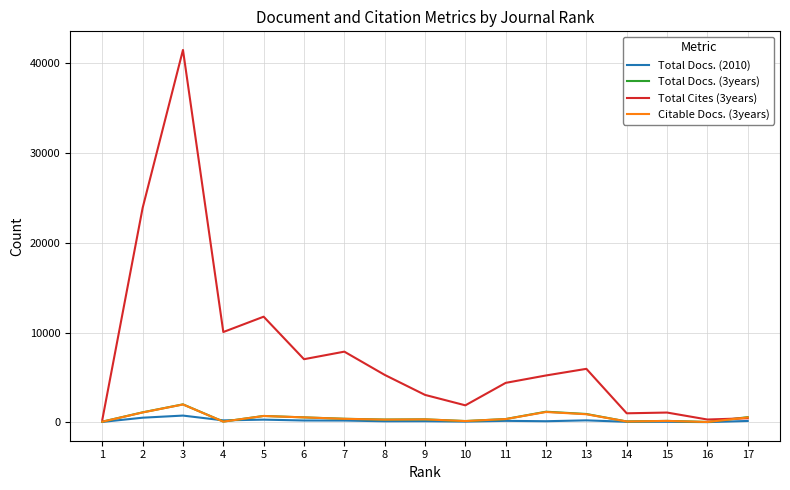

How many lines are shown in the chart?

4